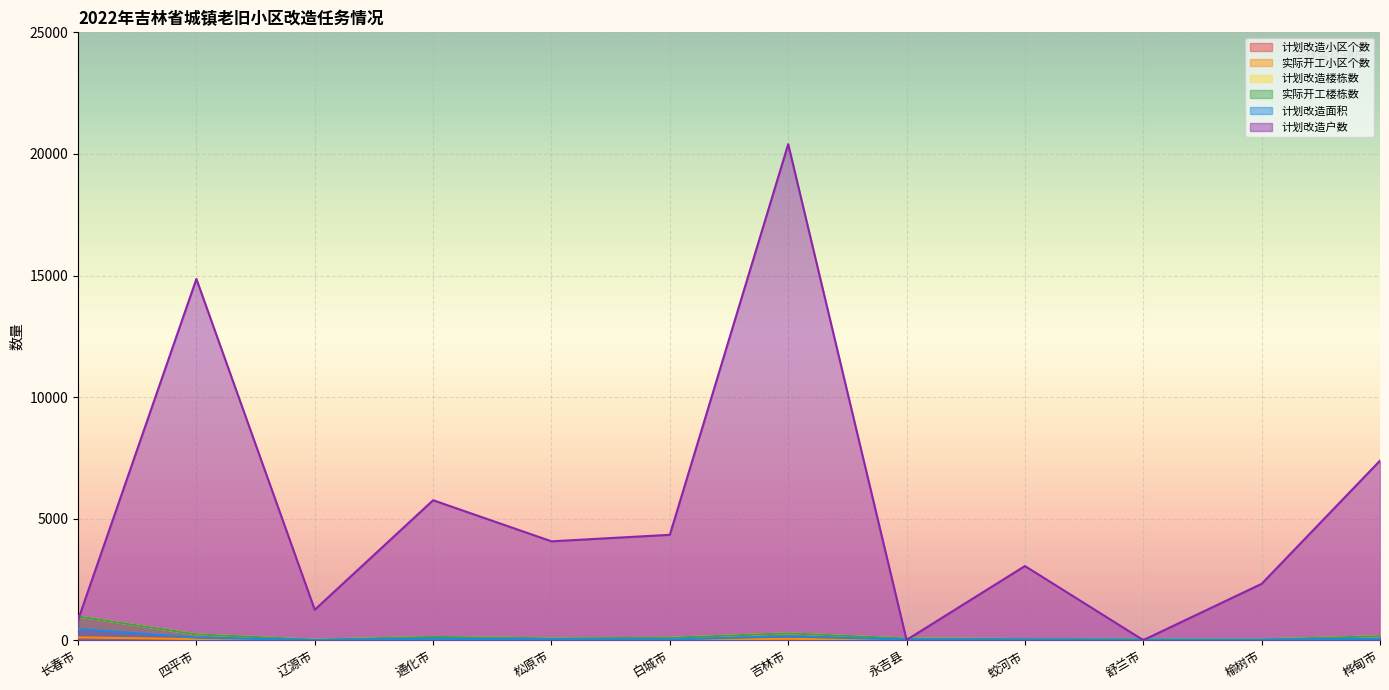

At which label is 计划改造户数 closest to 10204?

桦甸市